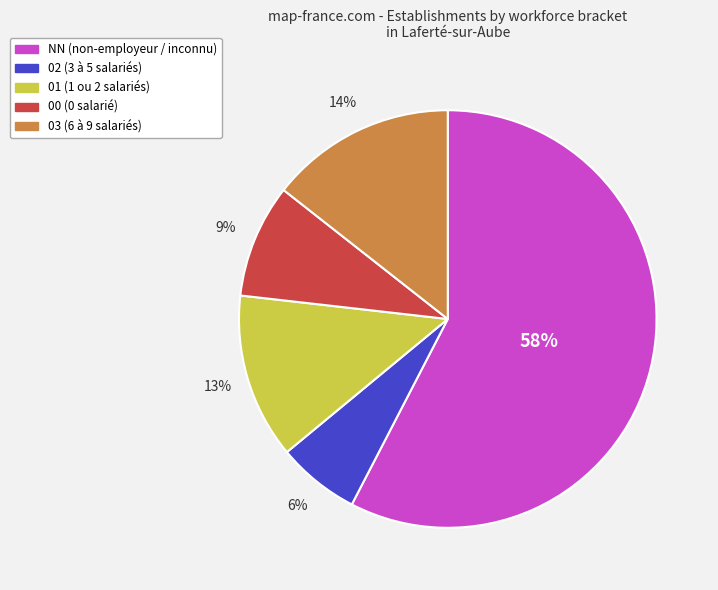

Count the number of slices in the pie.

5